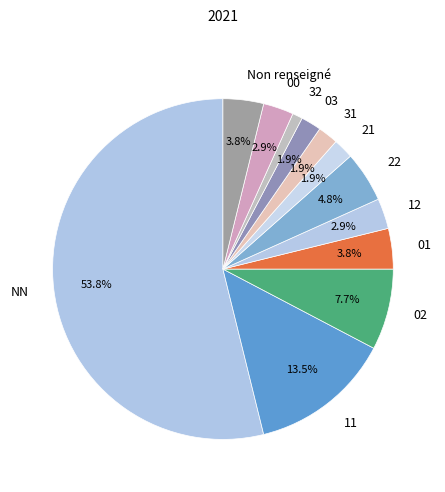

Which slice is the largest?

NN